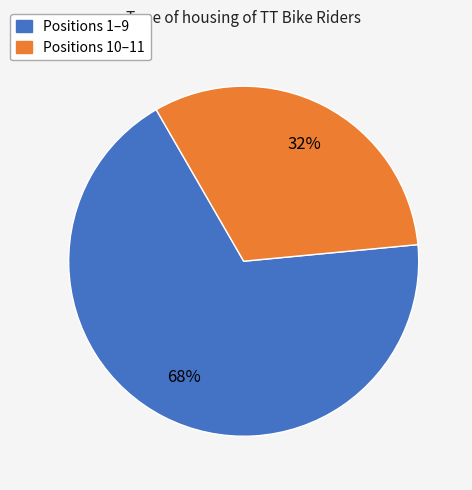

To the nearest percent, what is the average slice percentage?

50%